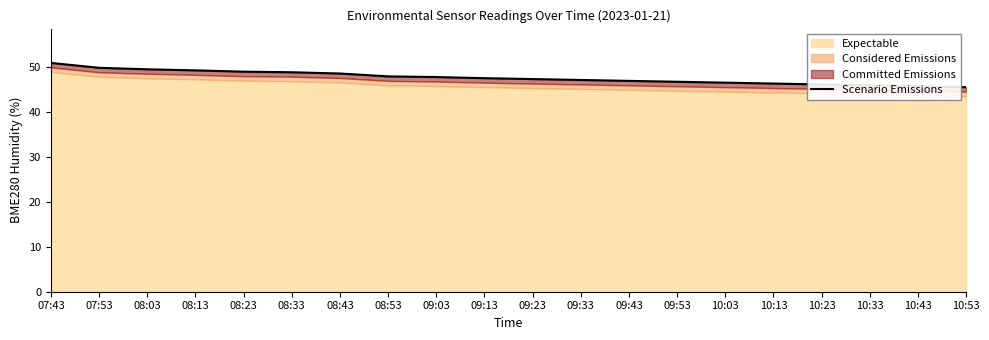

What is the sum of the values at 08:13 and 09:33?

96.5